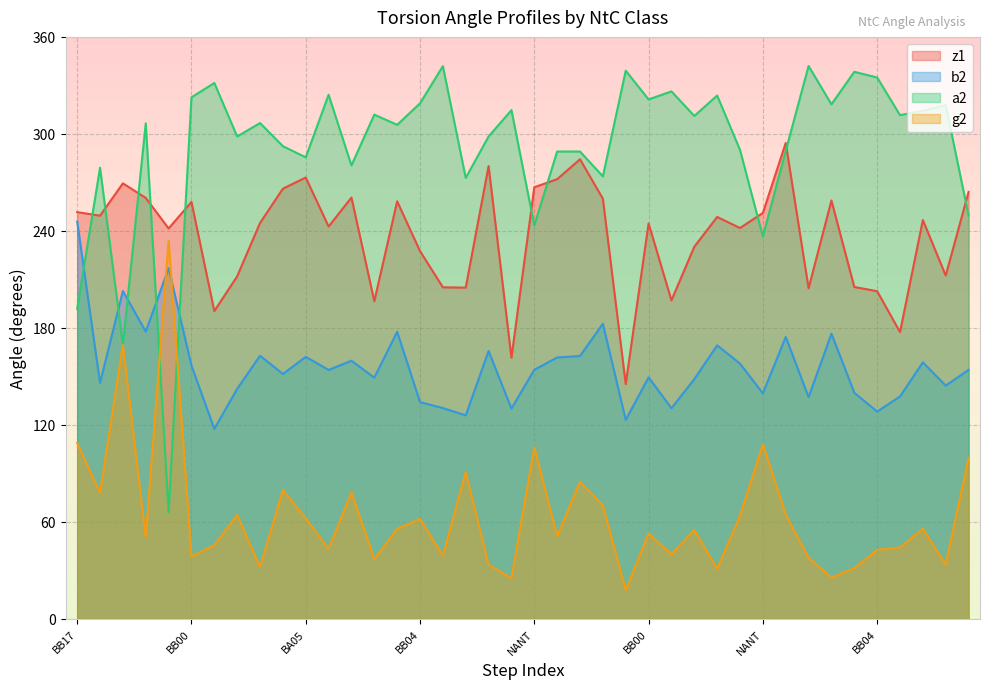

Which series has the largest range (max minus min)?

a2